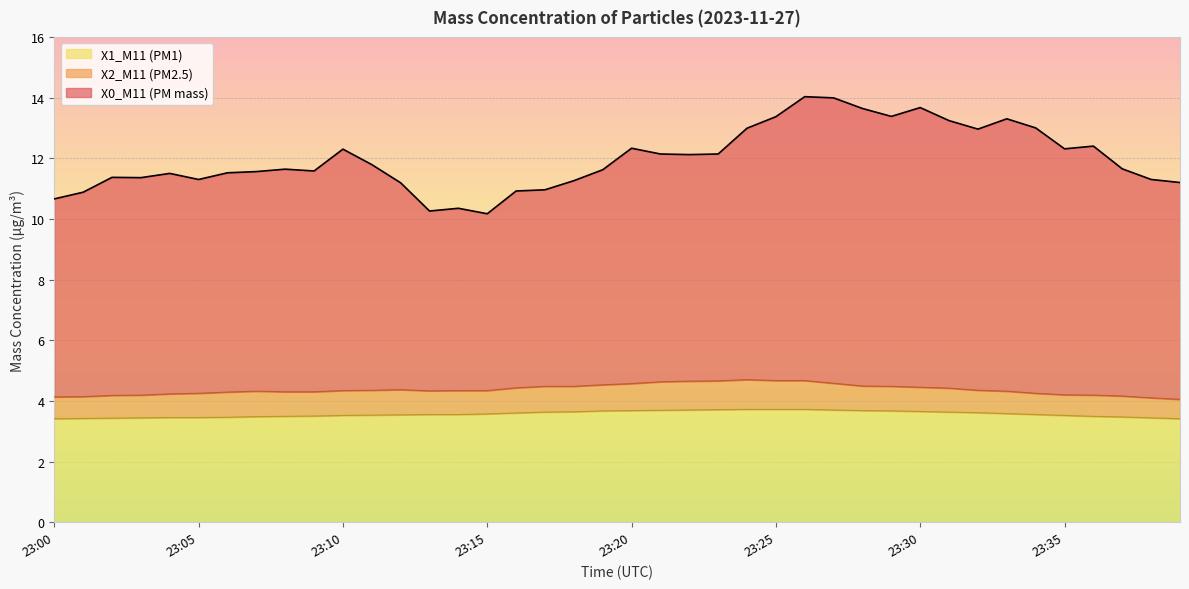

True or false: X2_M11 (PM2.5) and X0_M11 (PM mass) cross at least once.

False